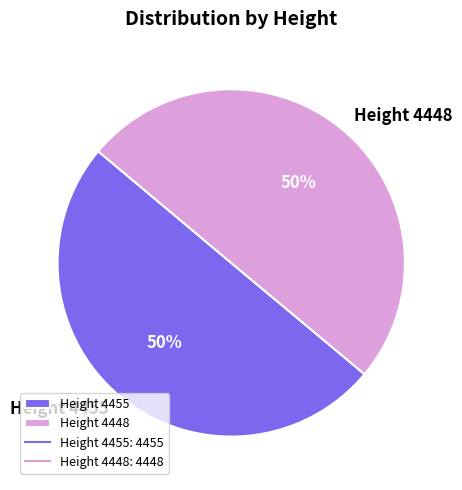

To the nearest percent, what percentage of the pie is Height 4448?

50%